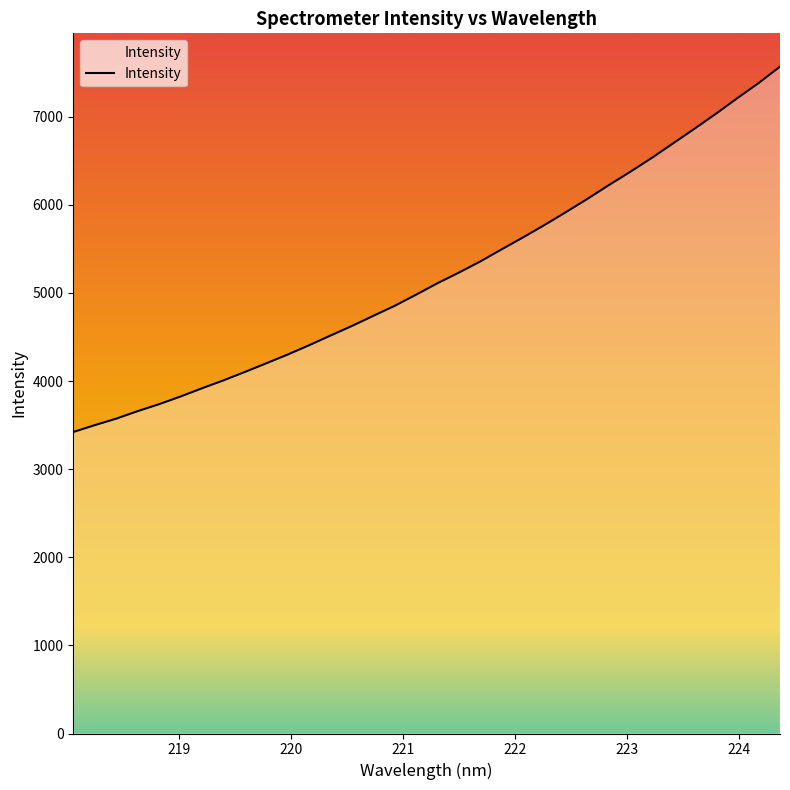

How many distinct data groups are displayed?

1